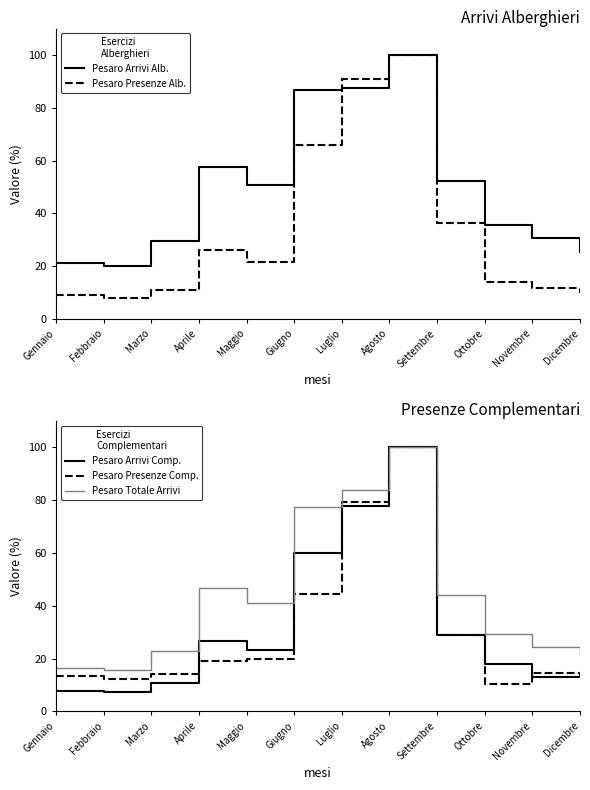

Which series has the largest range (max minus min)?

Pesaro Arrivi Comp.